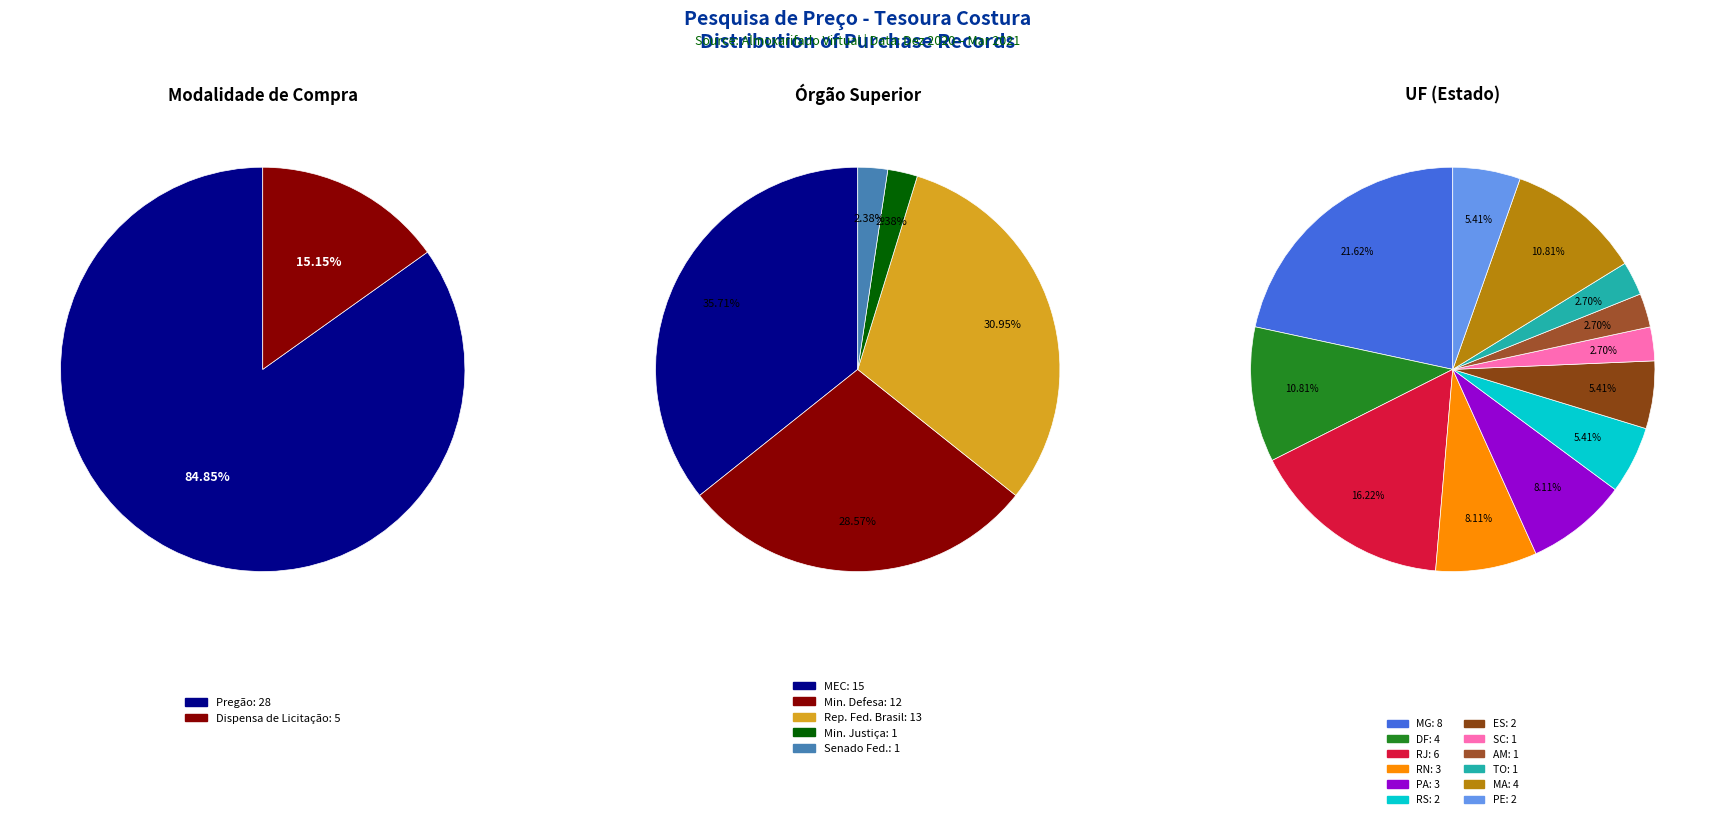

The Dispensa de Licitação slice represents 23% of the pie. True or false?

False